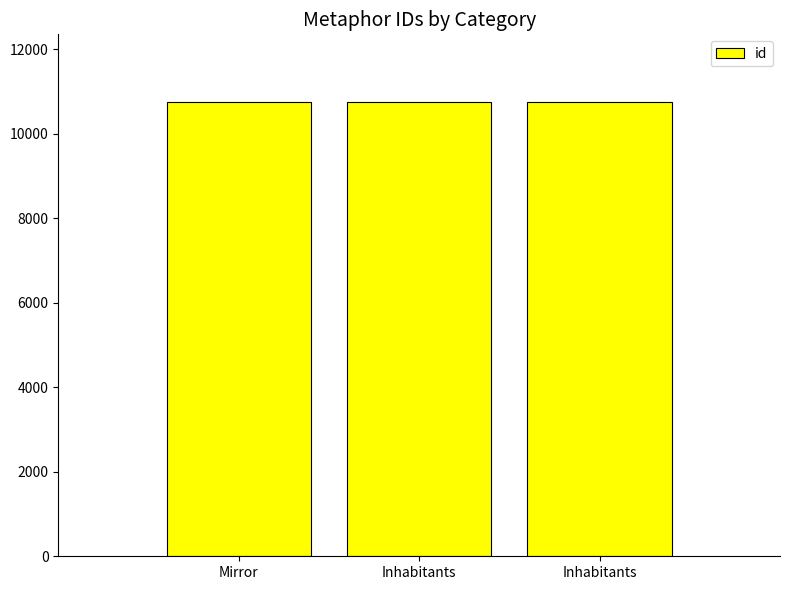

What is the approximate value at Inhabitants?

10744